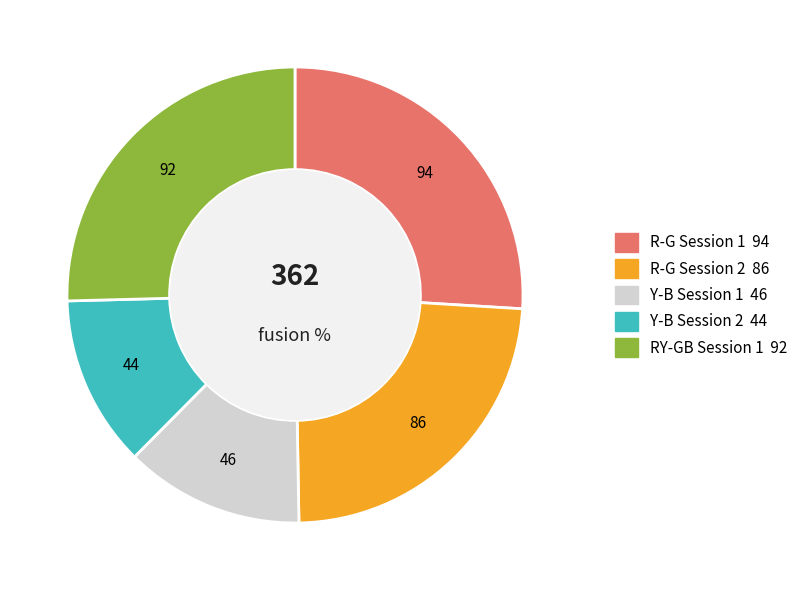

Approximately how many times larger is the value at R-G Session 2 compared to R-G Session 1?

0.9